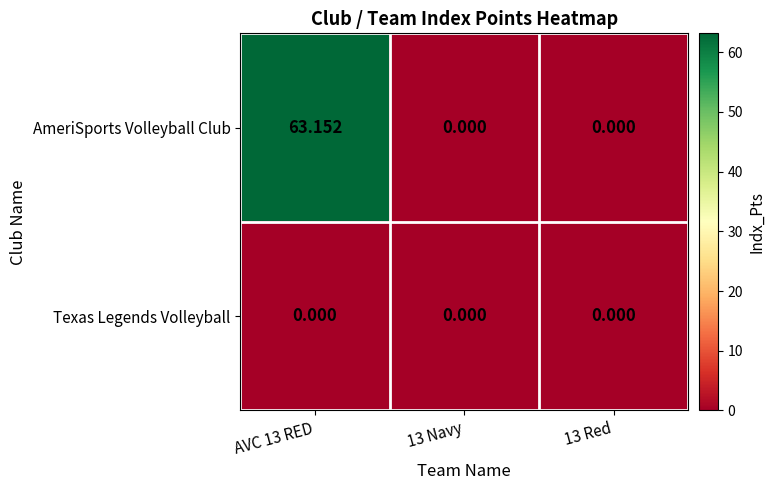

Which series has the largest total across all categories?

AmeriSports Volleyball Club